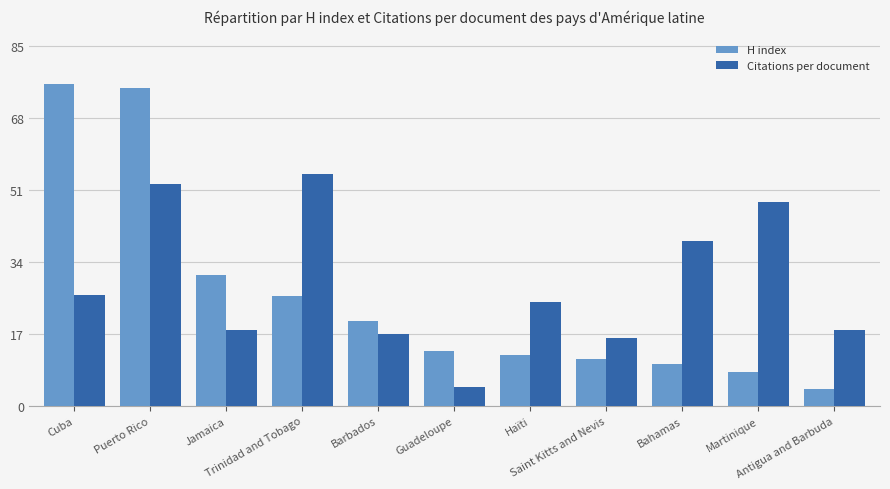

What is the highest value of the Citations per document series?

54.7